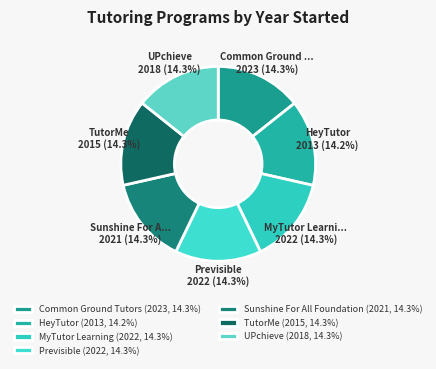

How many segments does this pie chart have?

7